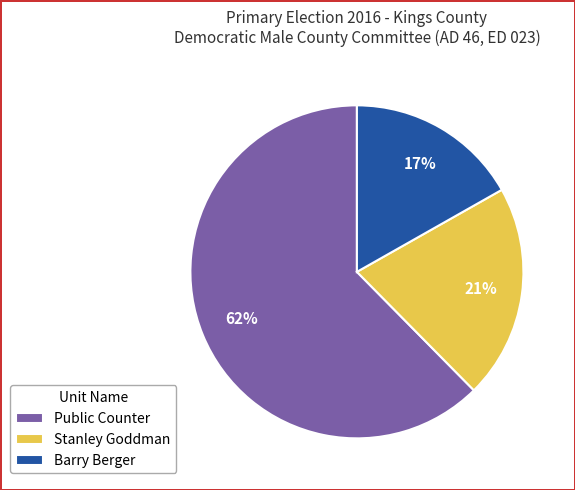

Count the number of slices in the pie.

3